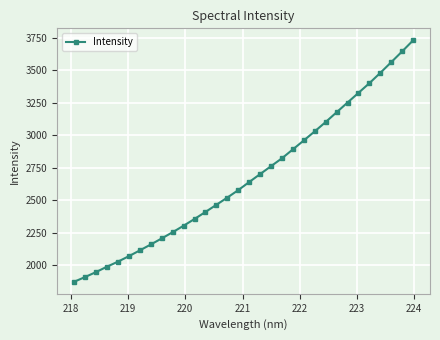

What is the average value?

2675.6